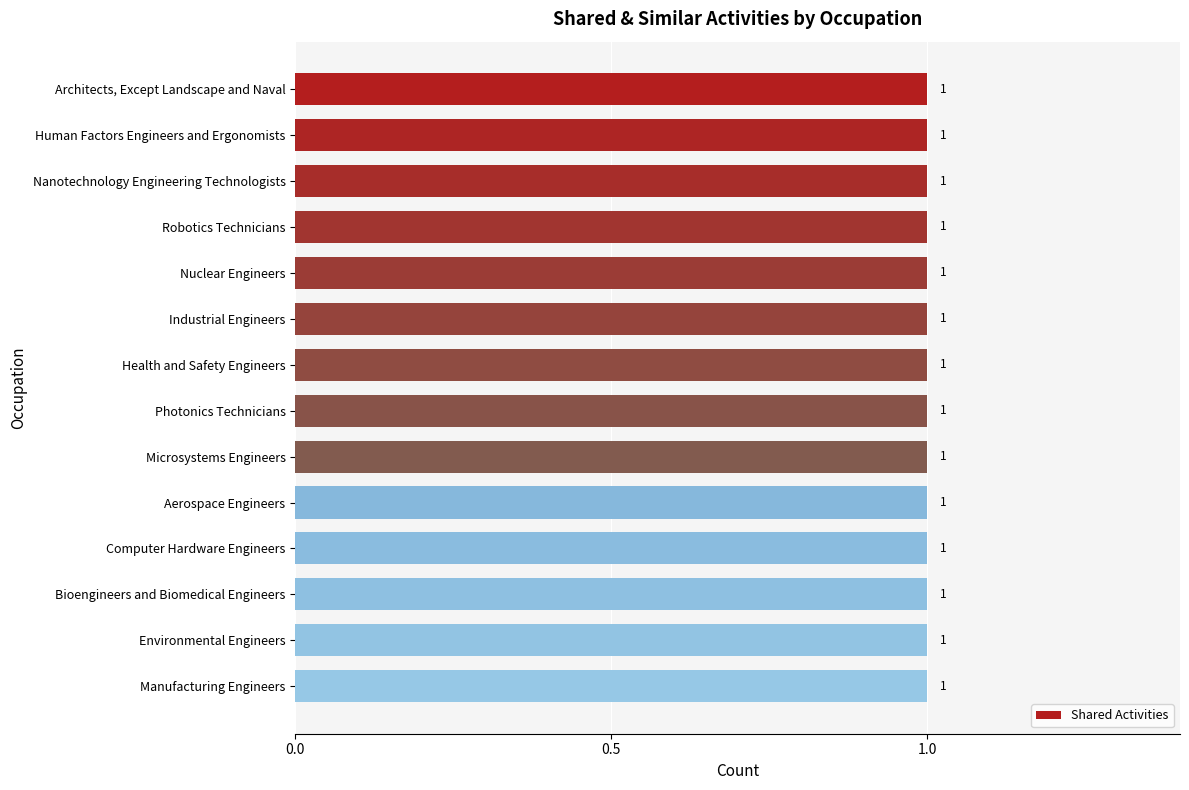

At which category is the sum across all series the highest?

Architects, Except Landscape and Naval